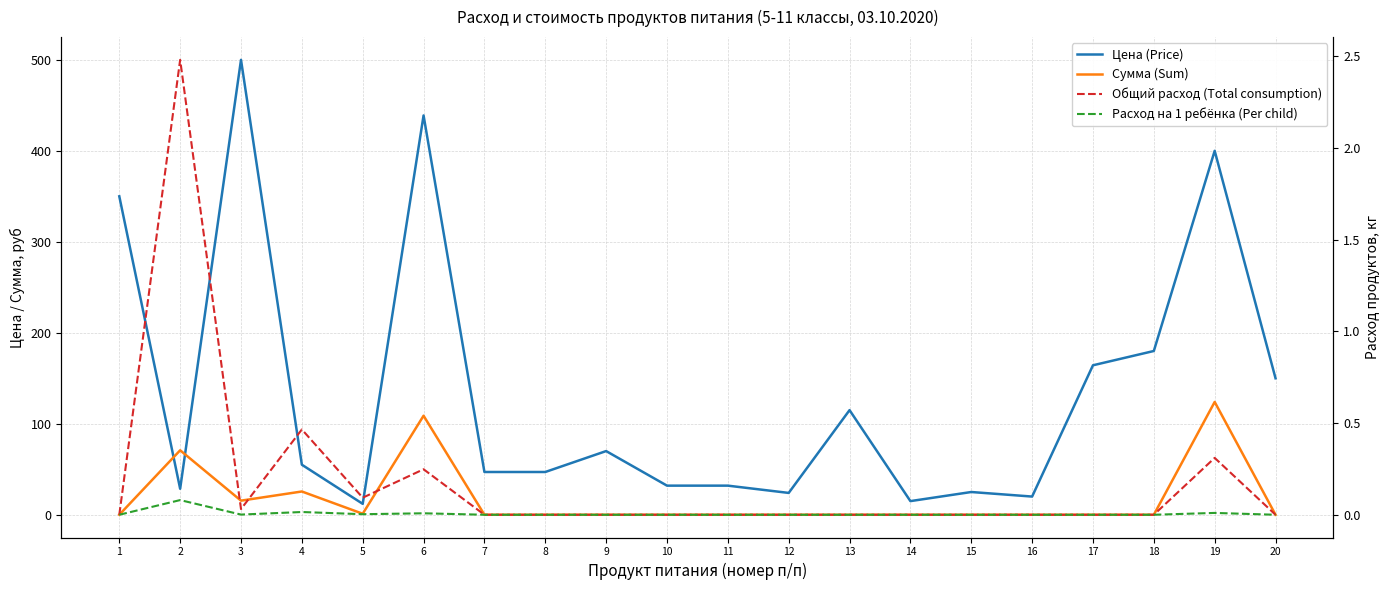

The value of Расход на 1 ребёнка (Per child) at 14 is 0.0. True or false?

True